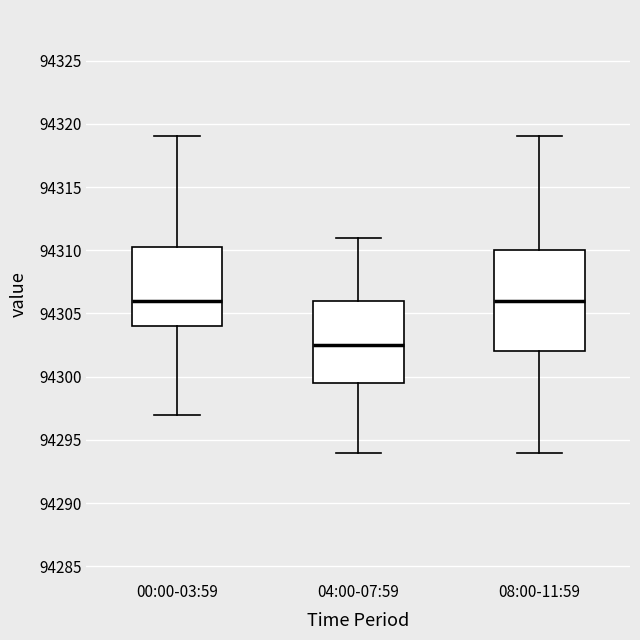

Which box is the tallest, from its lower edge to its upper edge?

08:00-11:59